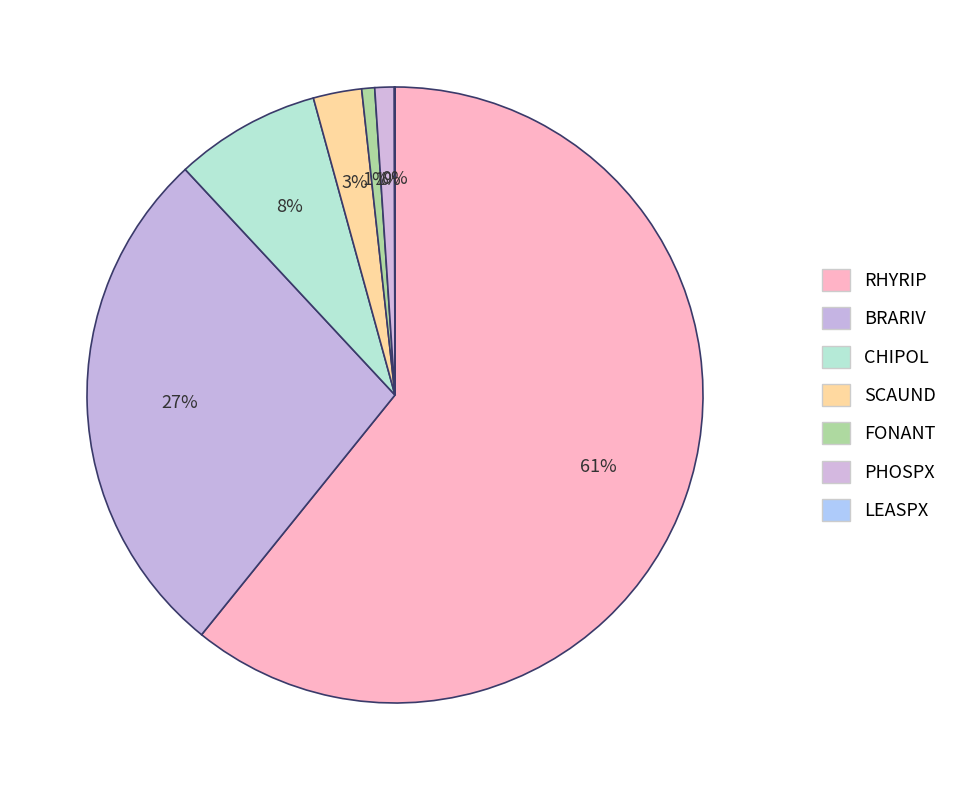

Which category has the biggest portion of the pie?

RHYRIP